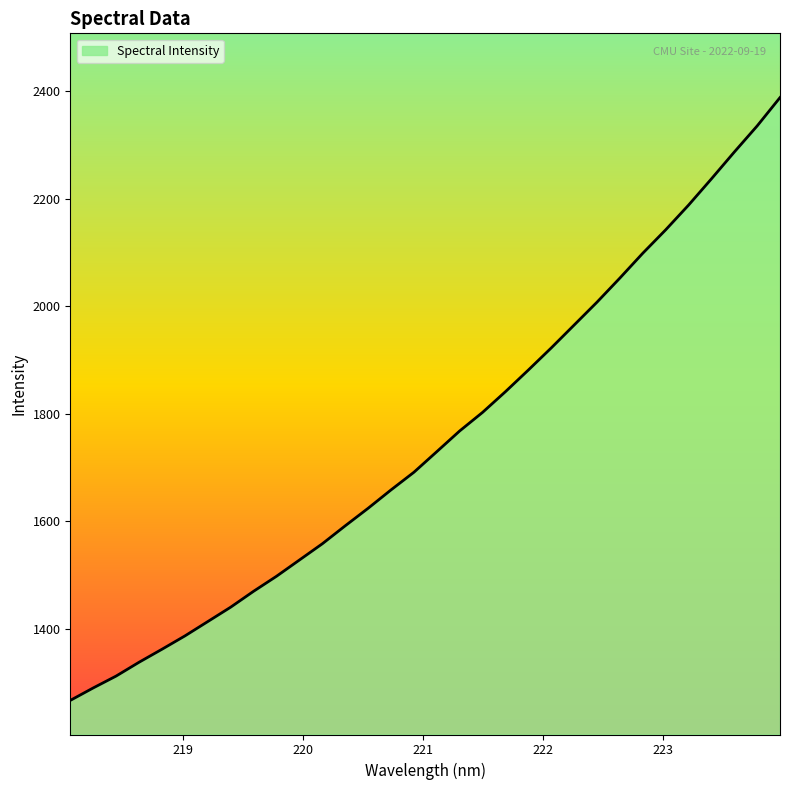

How many lines are shown in the chart?

1